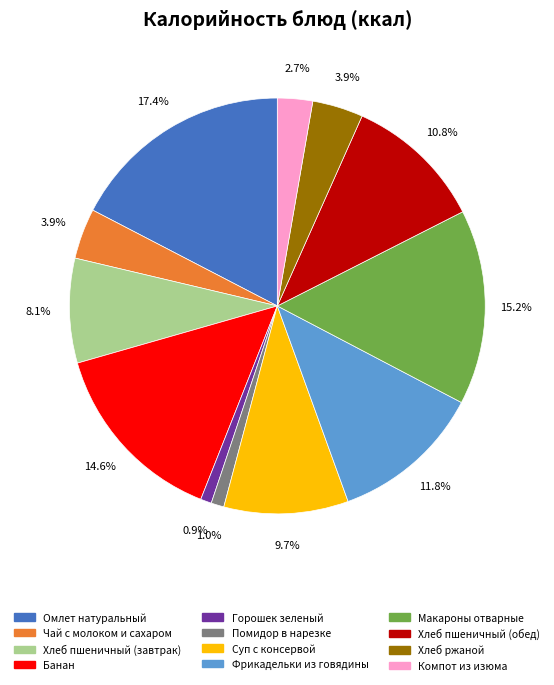

What portion of the pie excludes Банан?

85.4%